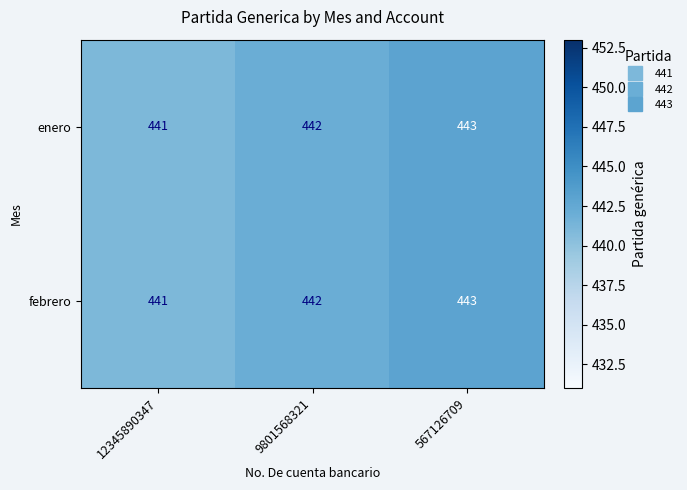

At which category does the chart reach its peak across all series?

567126709